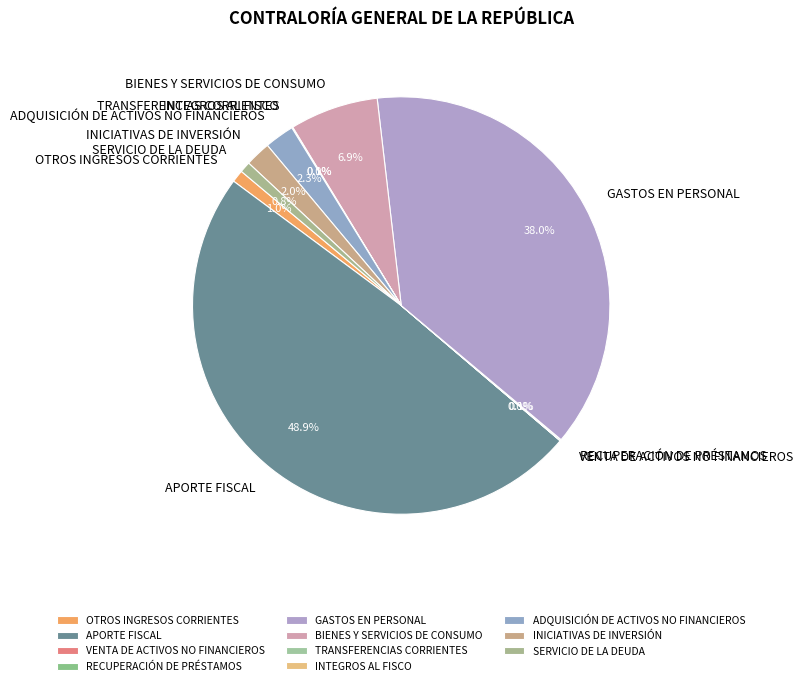

Does GASTOS EN PERSONAL account for over 50% of the chart?

No